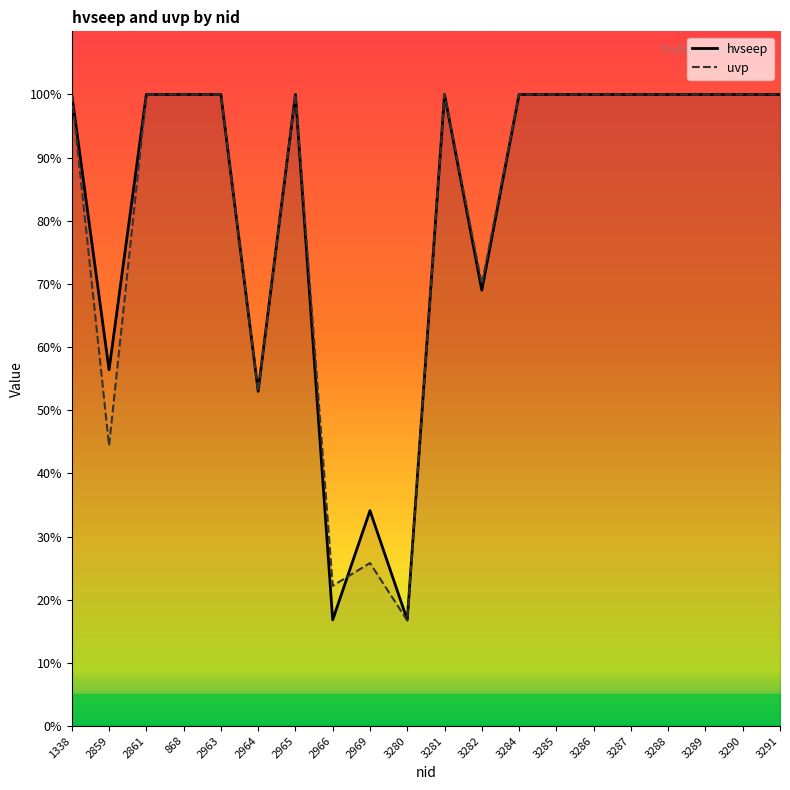

How many lines are shown in the chart?

2